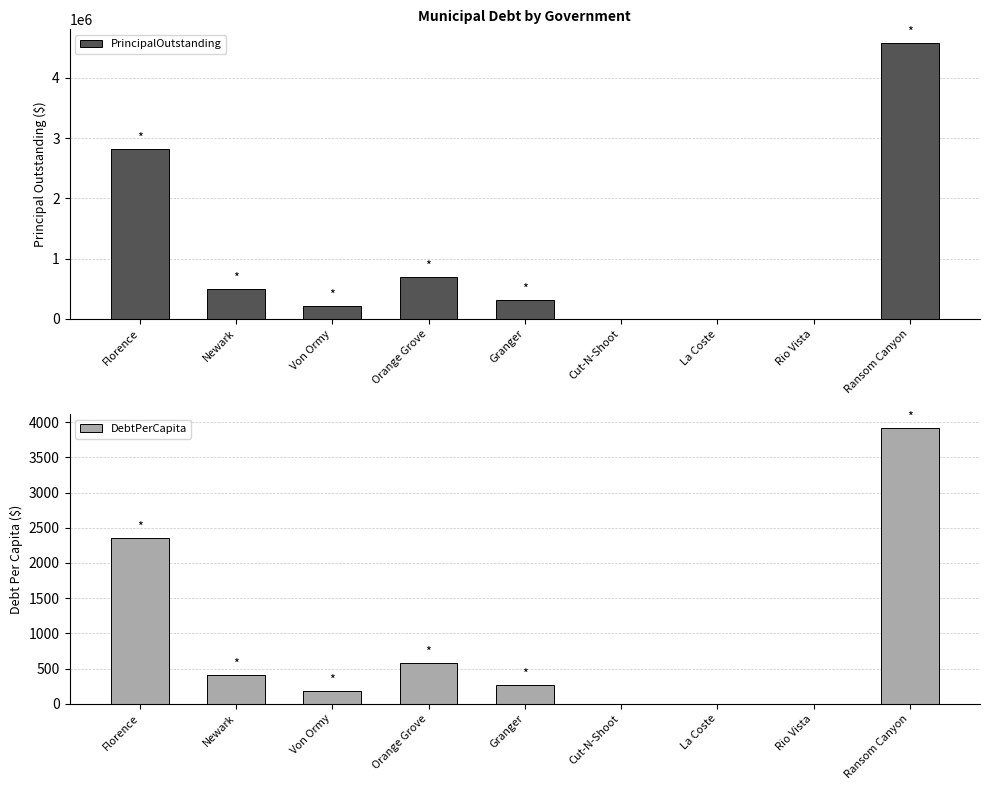

Reading left to right, what are all the values shown in this chart?

PrincipalOutstanding: Florence=2814000.0	Newark=492000.0	Von Ormy=210000.0	Orange Grove=690000.0	Granger=320000.0	Cut-N-Shoot=0.0	La Coste=0.0	Rio Vista=0.0	Ransom Canyon=4575000.0
DebtPerCapita: Florence=2352.8	Newark=411.4	Von Ormy=175.7	Orange Grove=582.3	Granger=270.0	Cut-N-Shoot=0.0	La Coste=0.0	Rio Vista=0.0	Ransom Canyon=3920.3